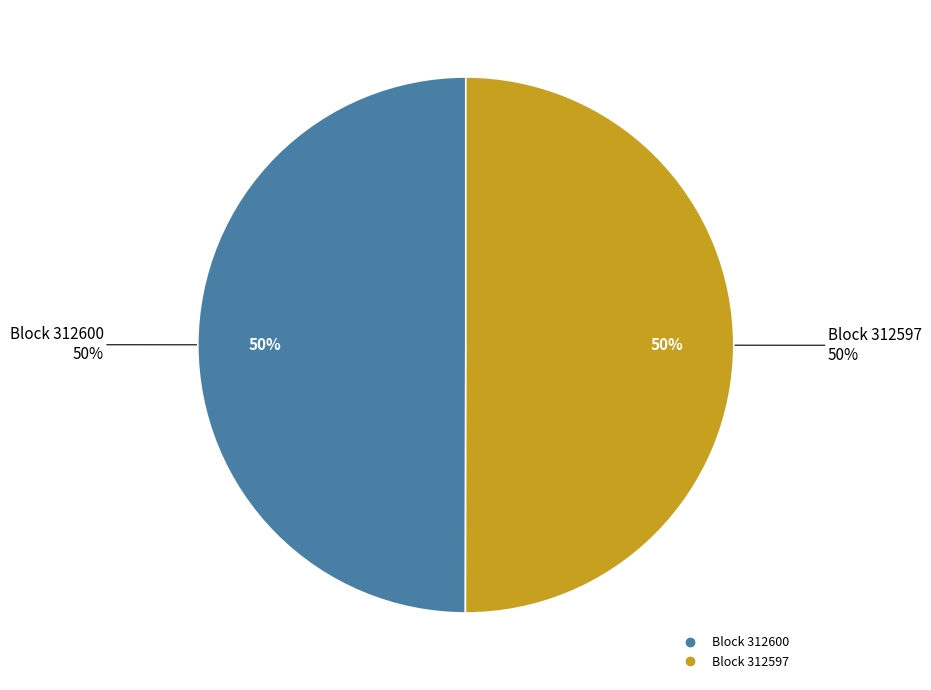

The 312600 slice represents 1% of the pie. True or false?

False